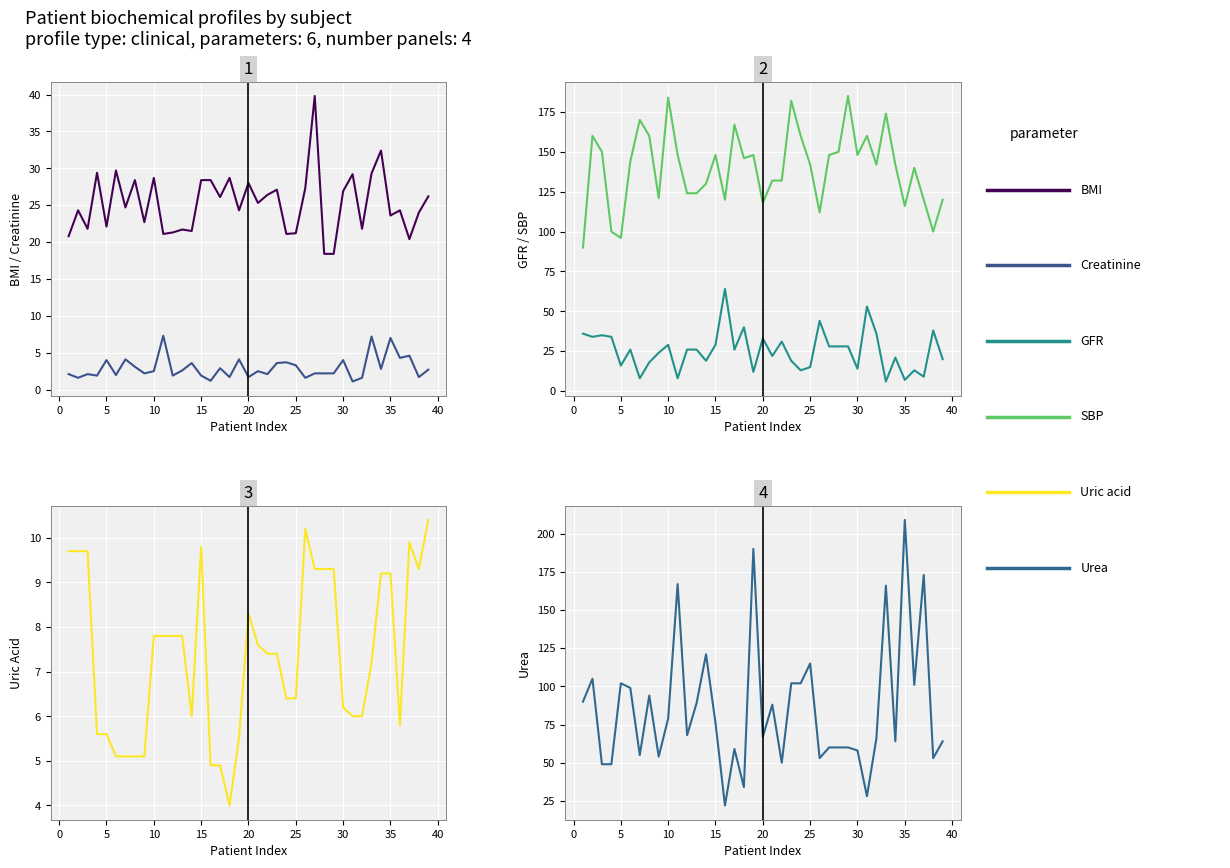

What is the sum of all SBP values?

5453.0